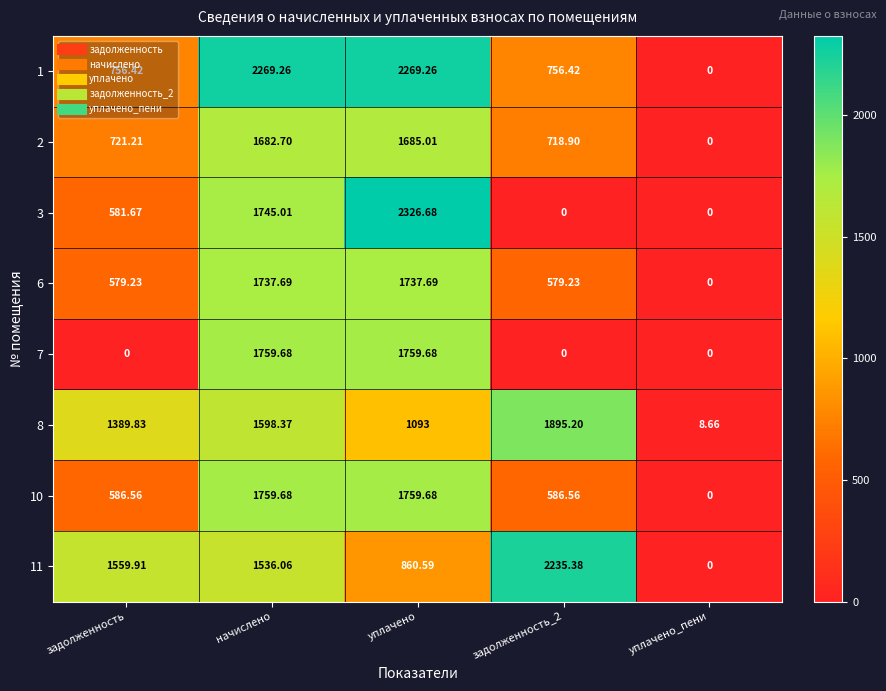

How many data points in 6 are less than 579?

1